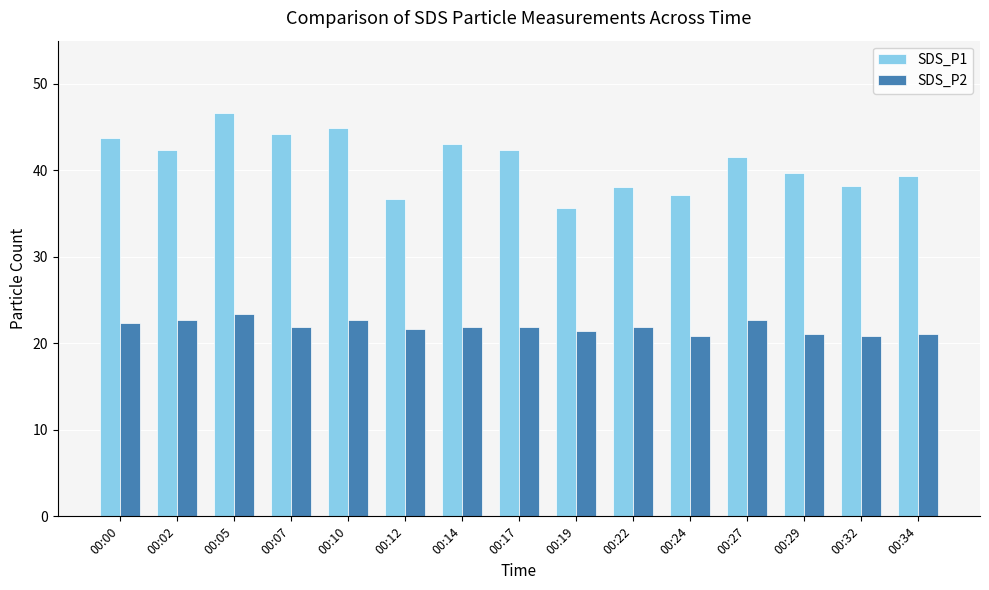

Where is SDS_P1 nearest to the value 41?

00:27